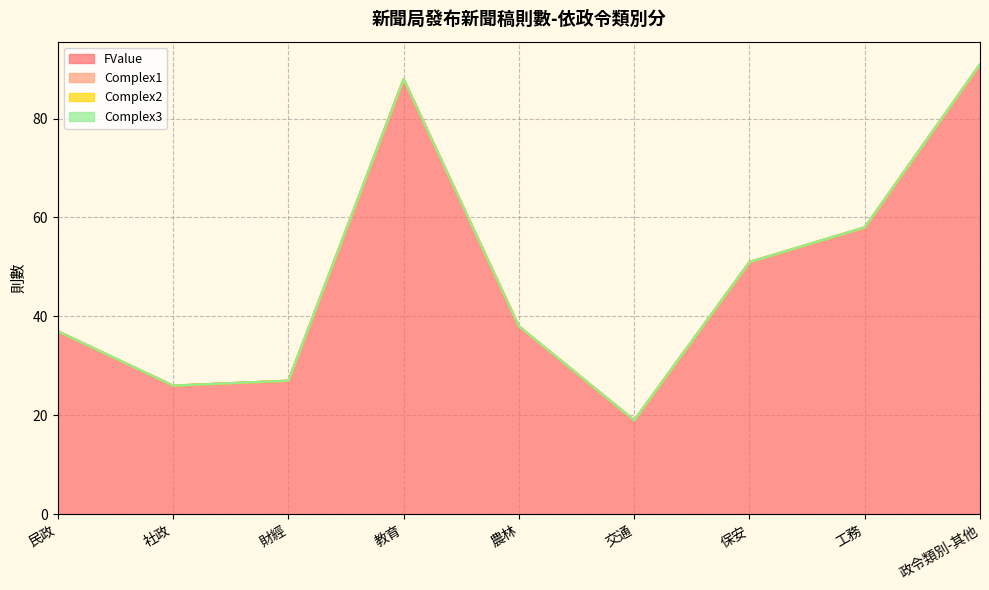

True or false: FValue has more than 2 points higher than both neighbors.

False